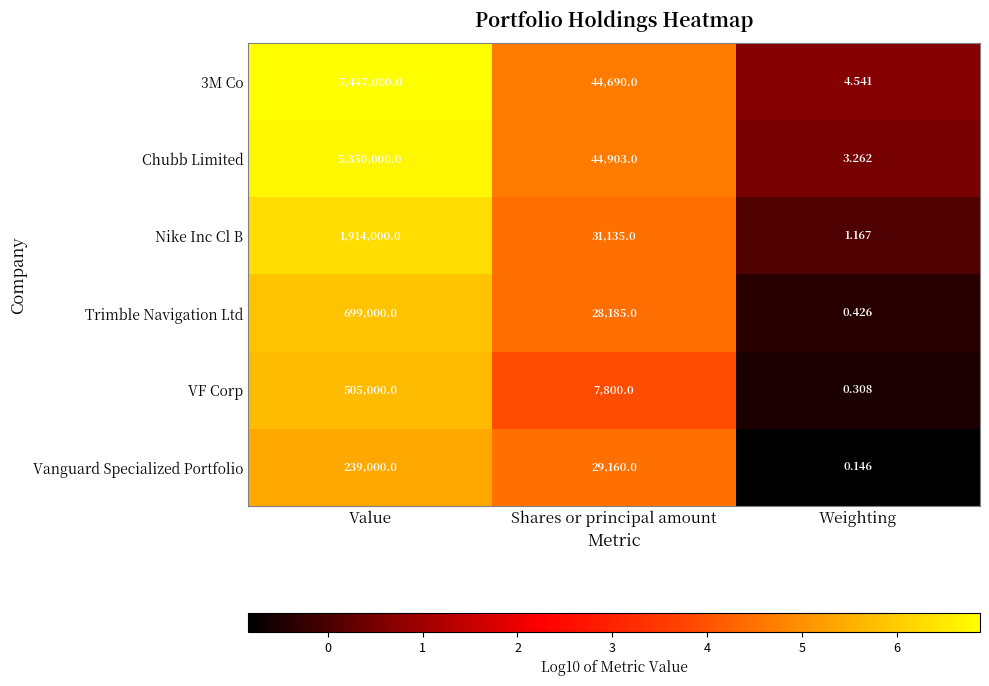

What is the spread (max minus min) of values at Shares or principal amount?

37103.0